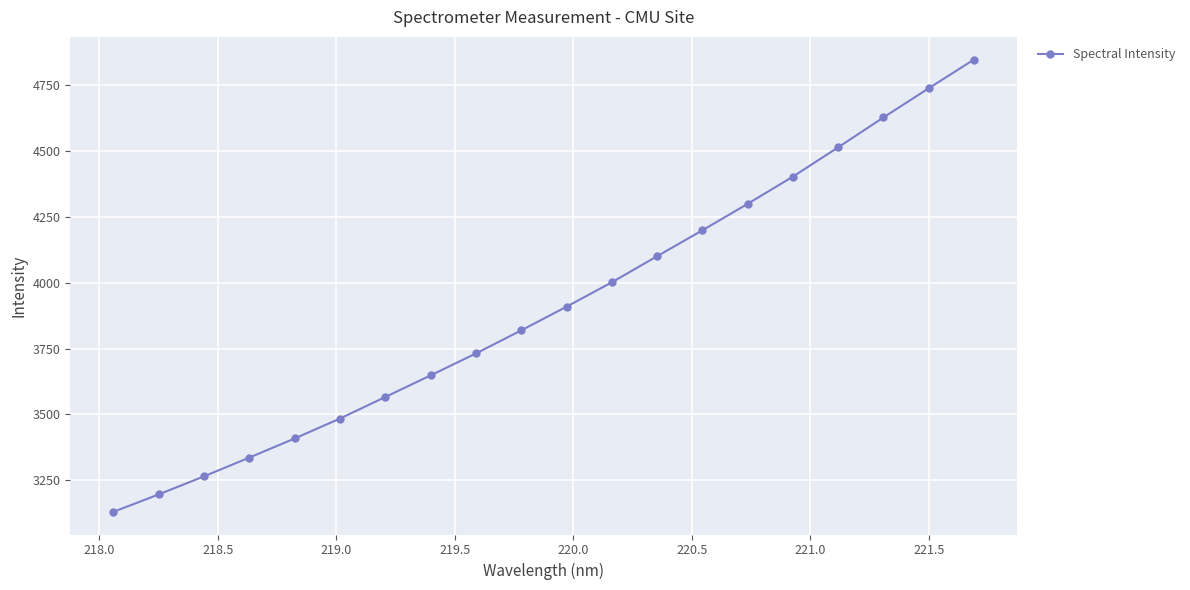

What is the value of the 2nd point from the left?

3195.6